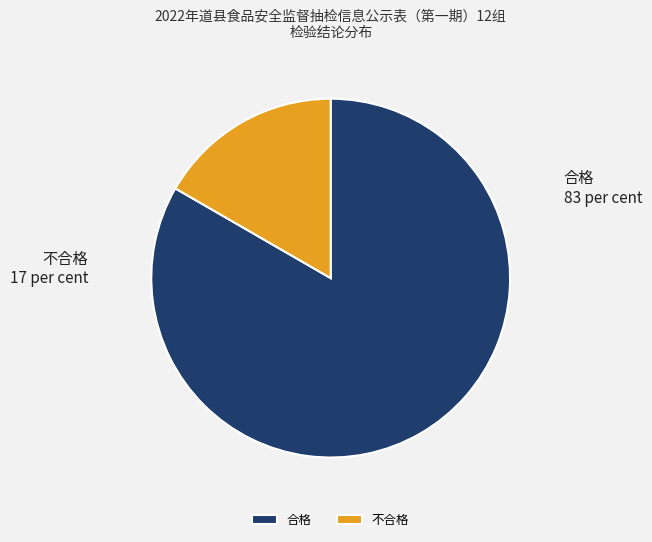

True or false: 合格 accounts for 83% of the total.

True